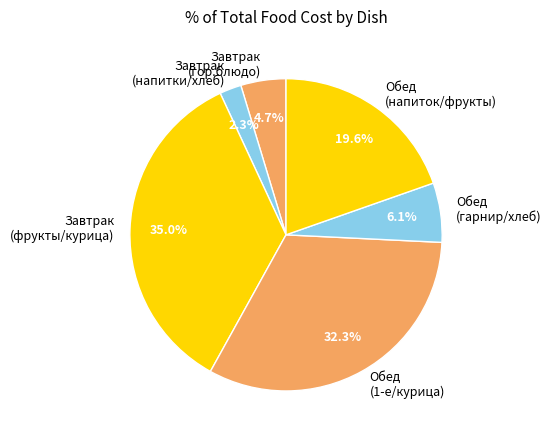

To the nearest percent, what is the average slice percentage?

17%